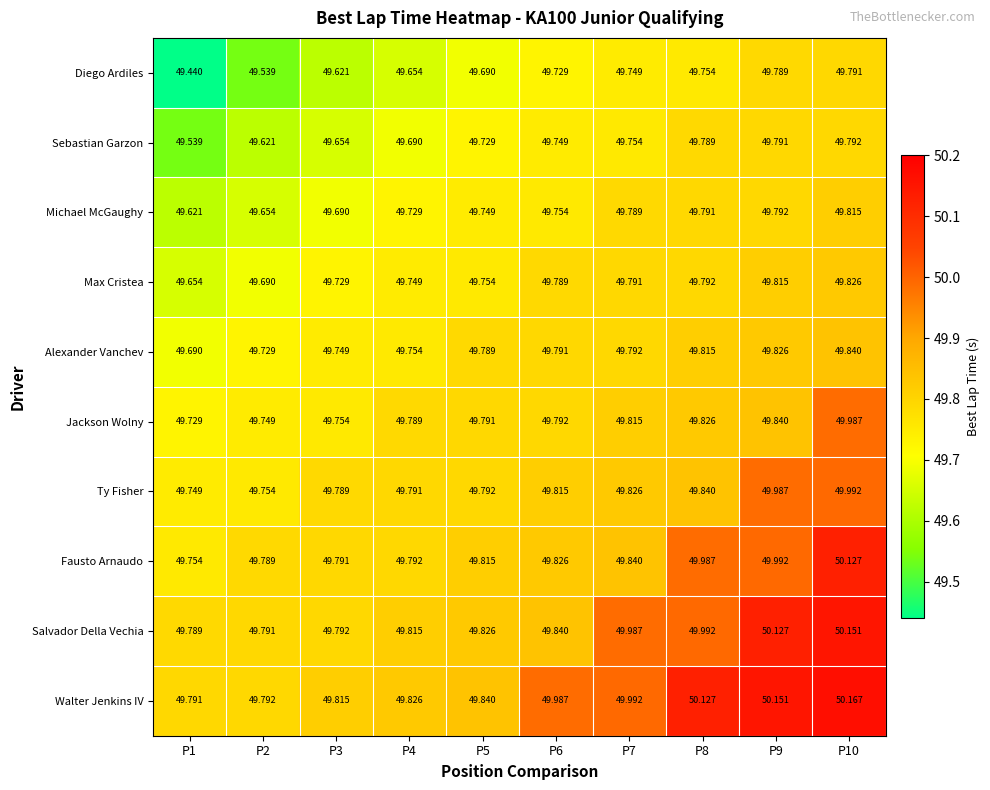

Which series has the largest range (max minus min)?

Walter Jenkins IV